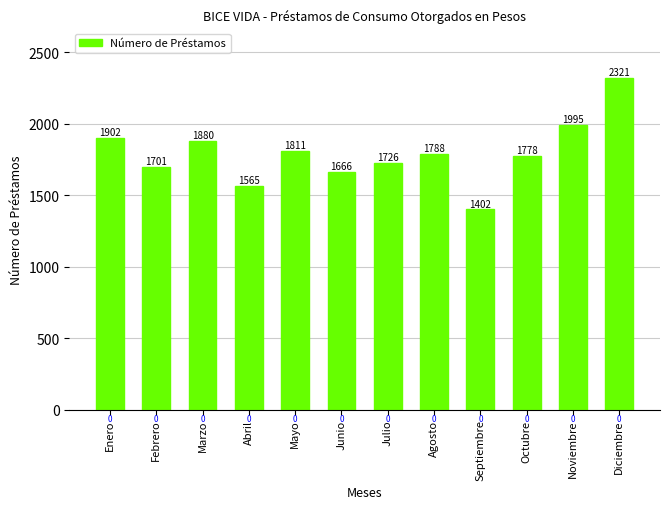

Reading right to left, extract all data points from this chart.

Diciembre=2321	Noviembre=1995	Octubre=1778	Septiembre=1402	Agosto=1788	Julio=1726	Junio=1666	Mayo=1811	Abril=1565	Marzo=1880	Febrero=1701	Enero=1902